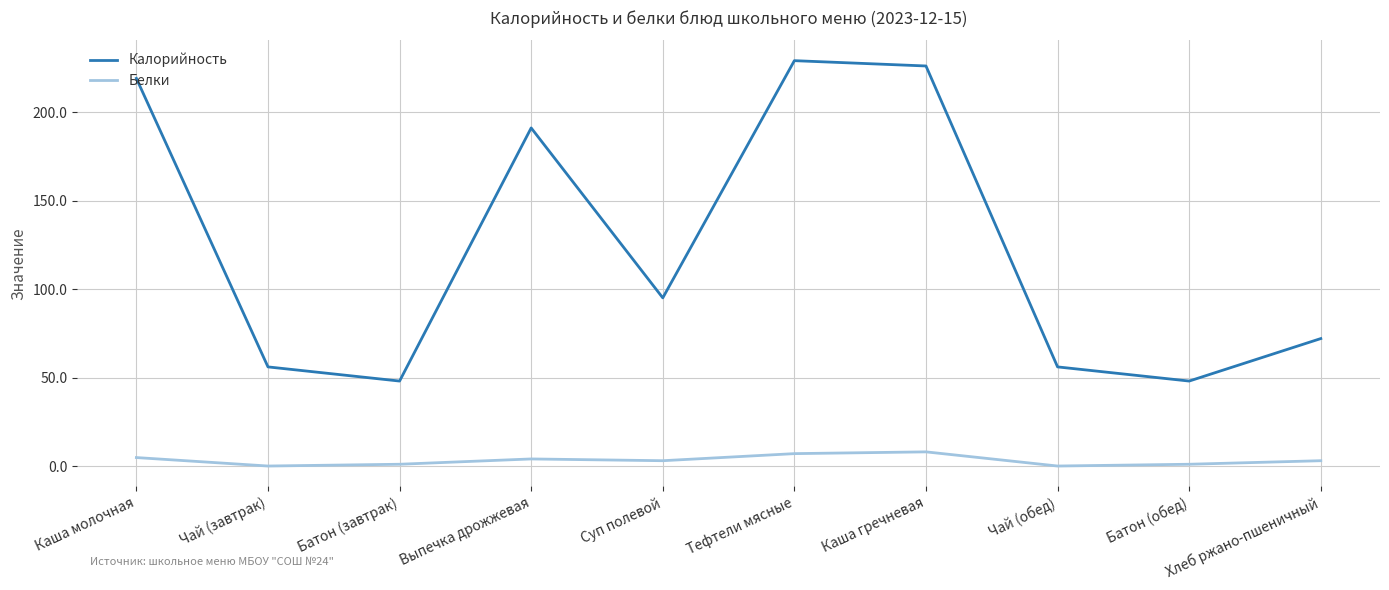

What is the difference between the maximum and minimum values in the Белки series?

8.0